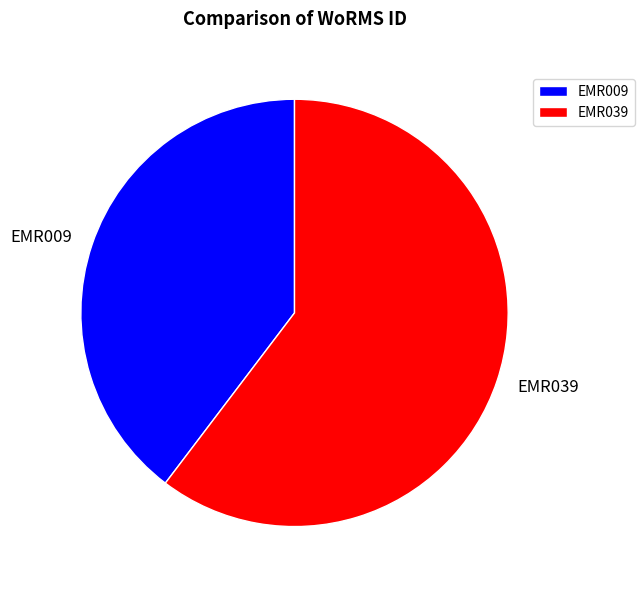

Approximately how many times larger is the value at EMR009 compared to EMR039?

0.7